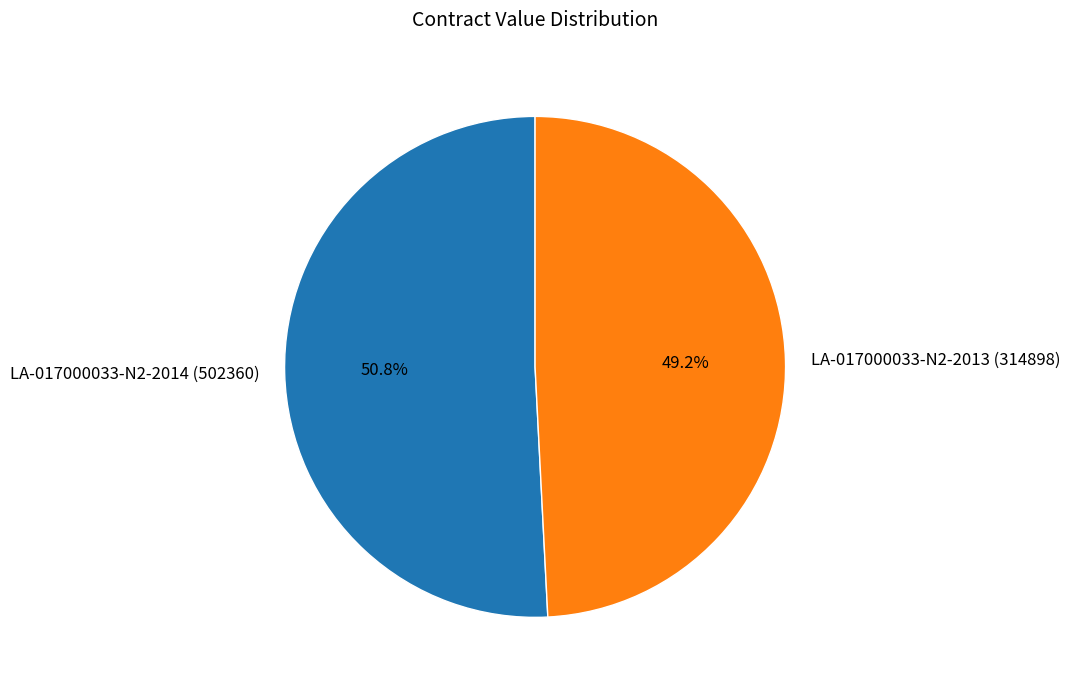

Combined, do LA-017000033-N2-2014 (502360) and LA-017000033-N2-2013 (314898) account for over 50%?

Yes